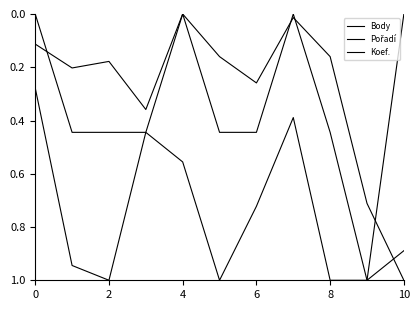

How many lines are shown in the chart?

3